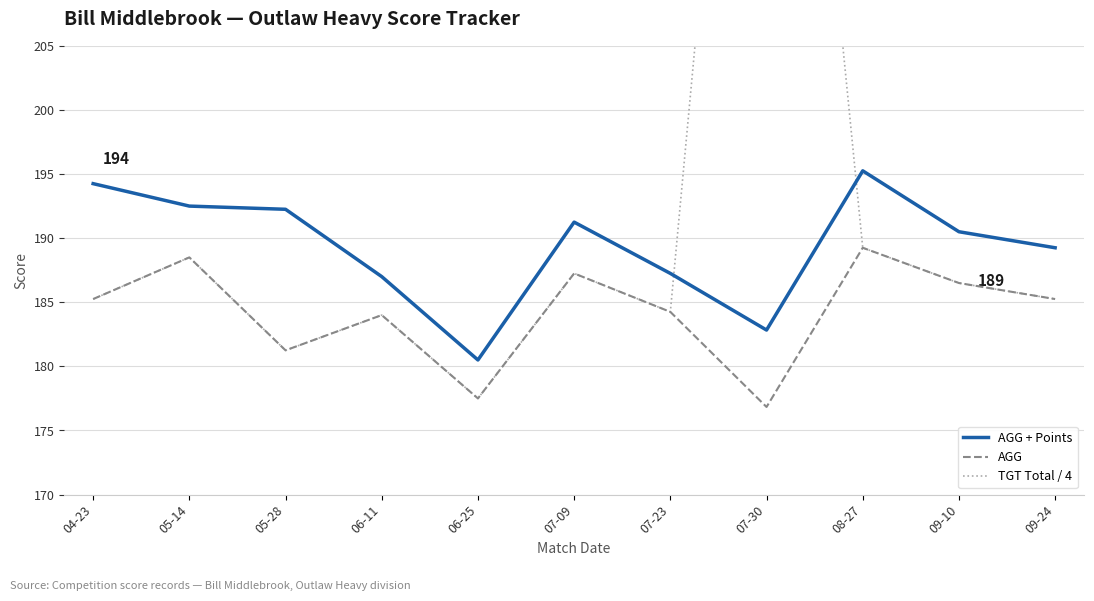

What is the difference between the second highest and minimum values in the AGG + Points series?

13.8